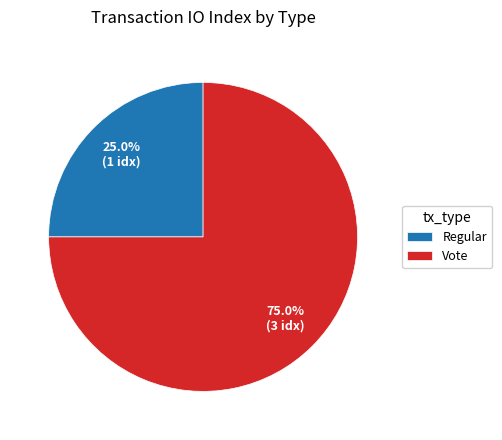

Is the sum of Regular and Vote greater than half?

Yes